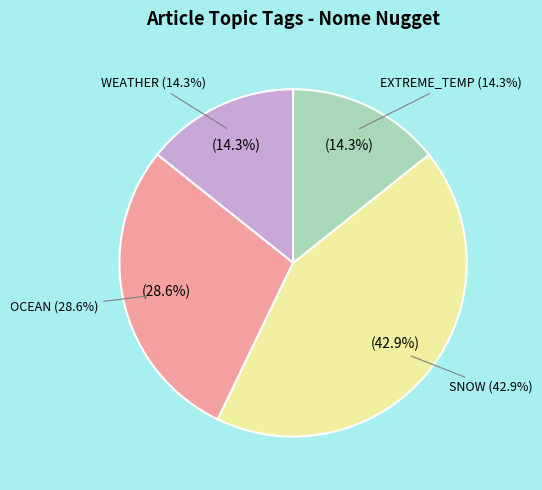

Rank the series at Large-scale internet outage from lowest to highest value.

WEATHER, EXTREME_TEMP, OCEAN, SNOW